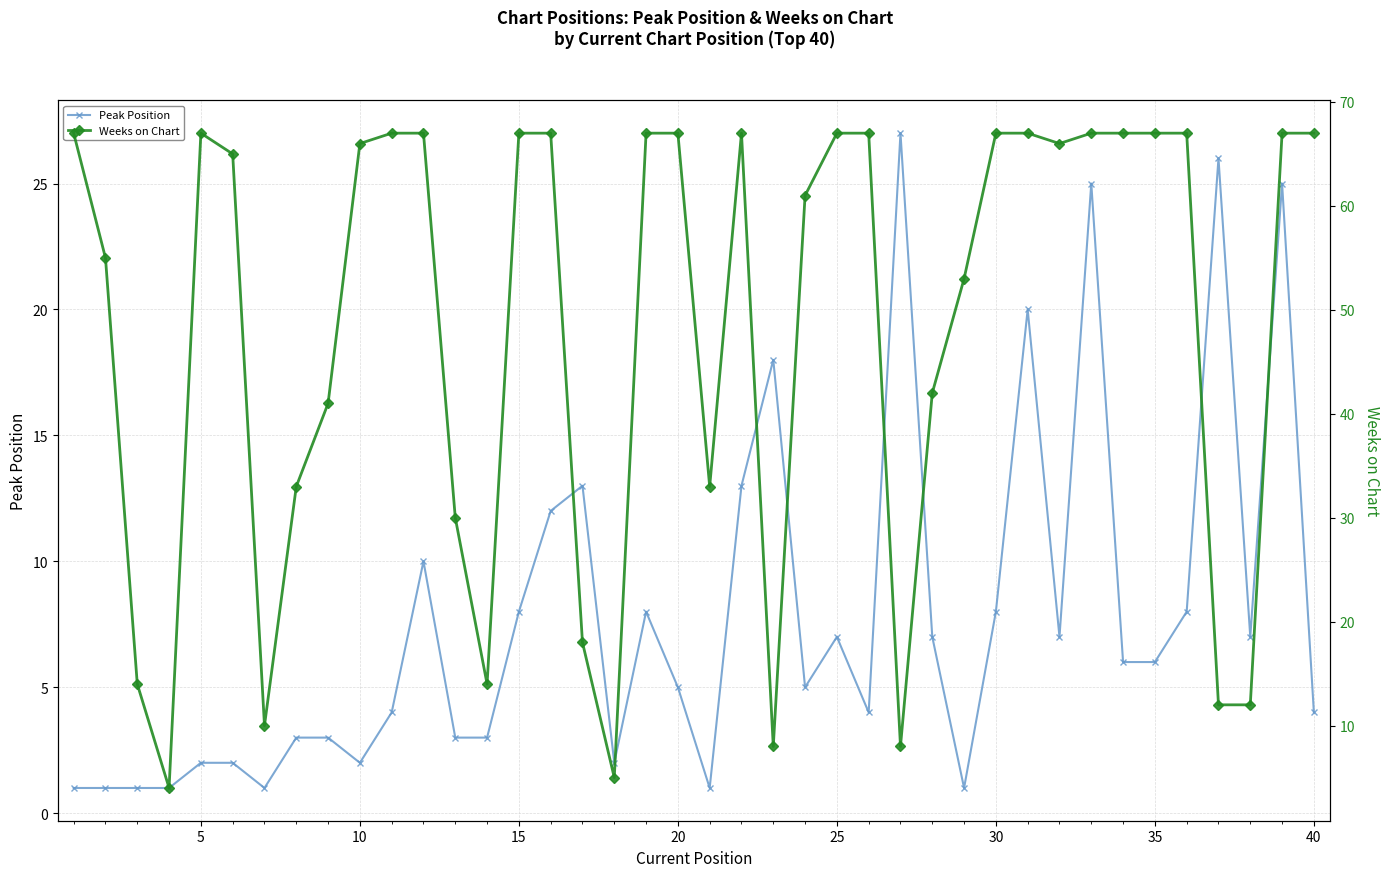

Rank the series by their average value, from highest to lowest.

Weeks on Chart, Peak Position